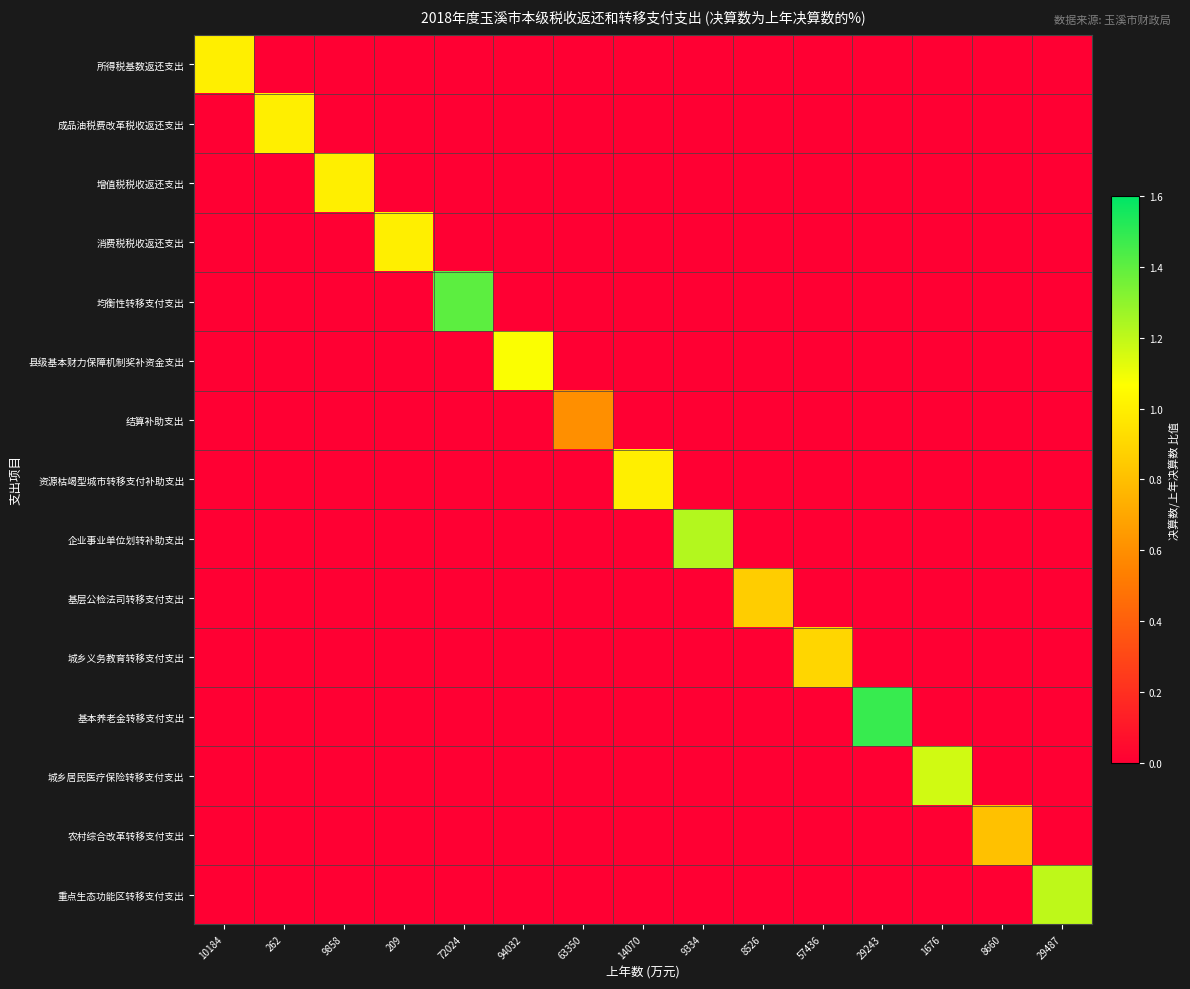

Which series has the widest spread of values?

基本养老金转移支付支出